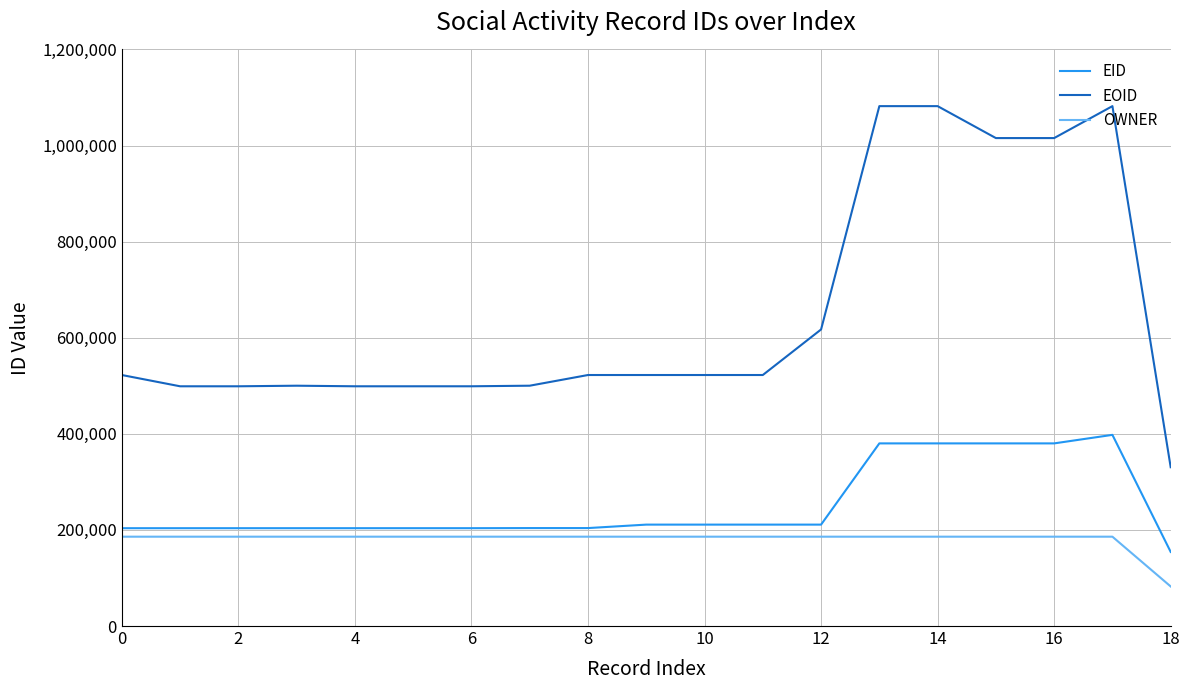

Which series has the widest spread of values?

EOID